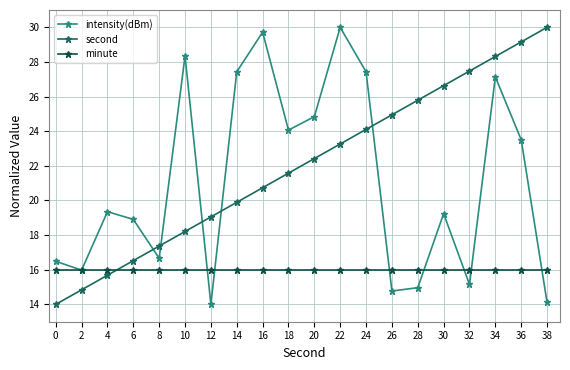

Which series changed the most between 36 and 38?

intensity(dBm)